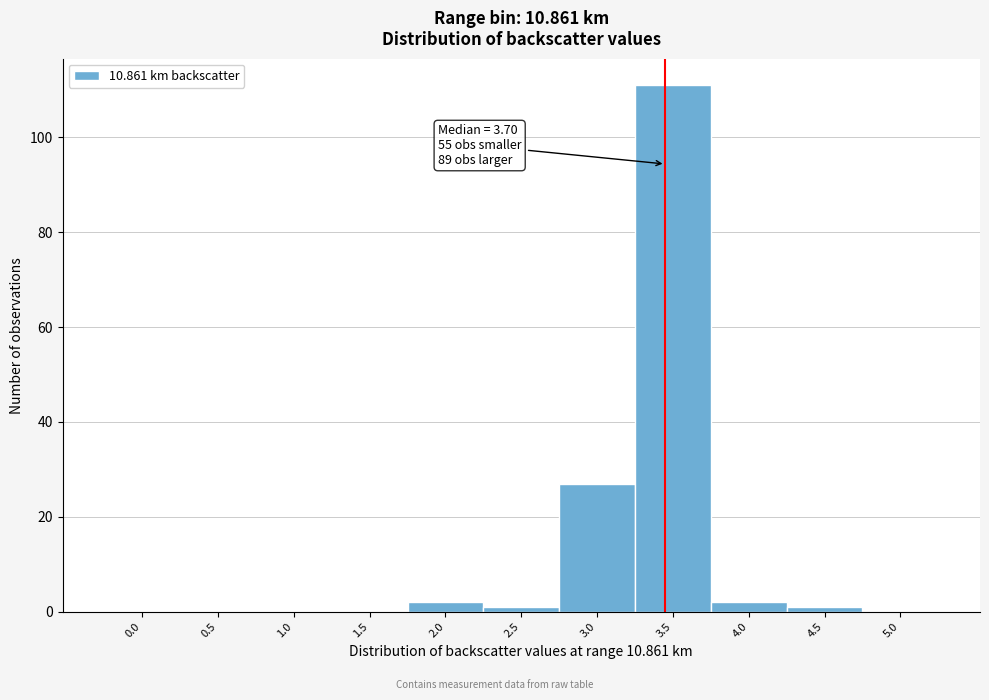

Reading left to right, transcribe all the data shown in this chart.

0.0=0	0.5=0	1.0=0	1.5=0	2.0=2	2.5=1	3.0=27	3.5=111	4.0=2	4.5=1	5.0=0